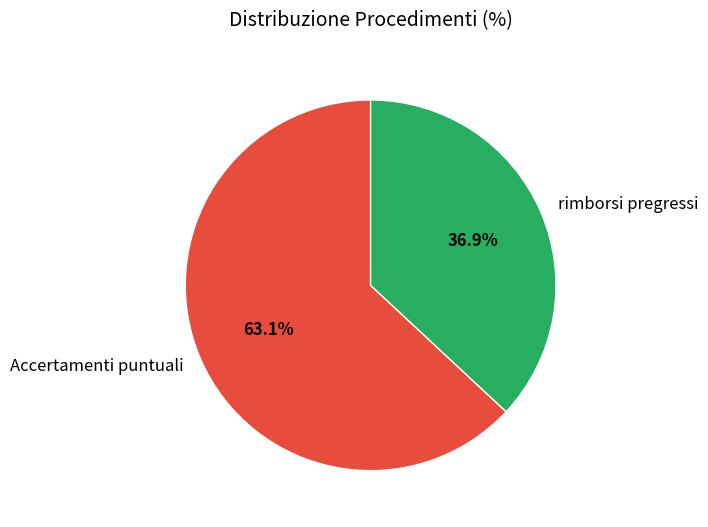

How much of the chart is everything except rimborsi pregressi?

63.1%